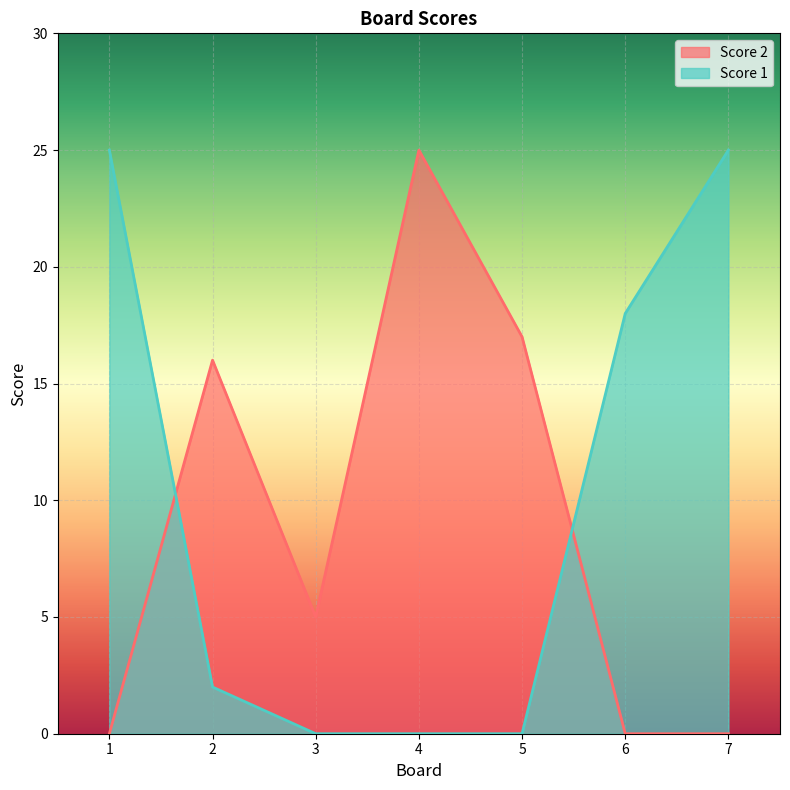

Is it true that Score 2 equals 5 at 2?

False